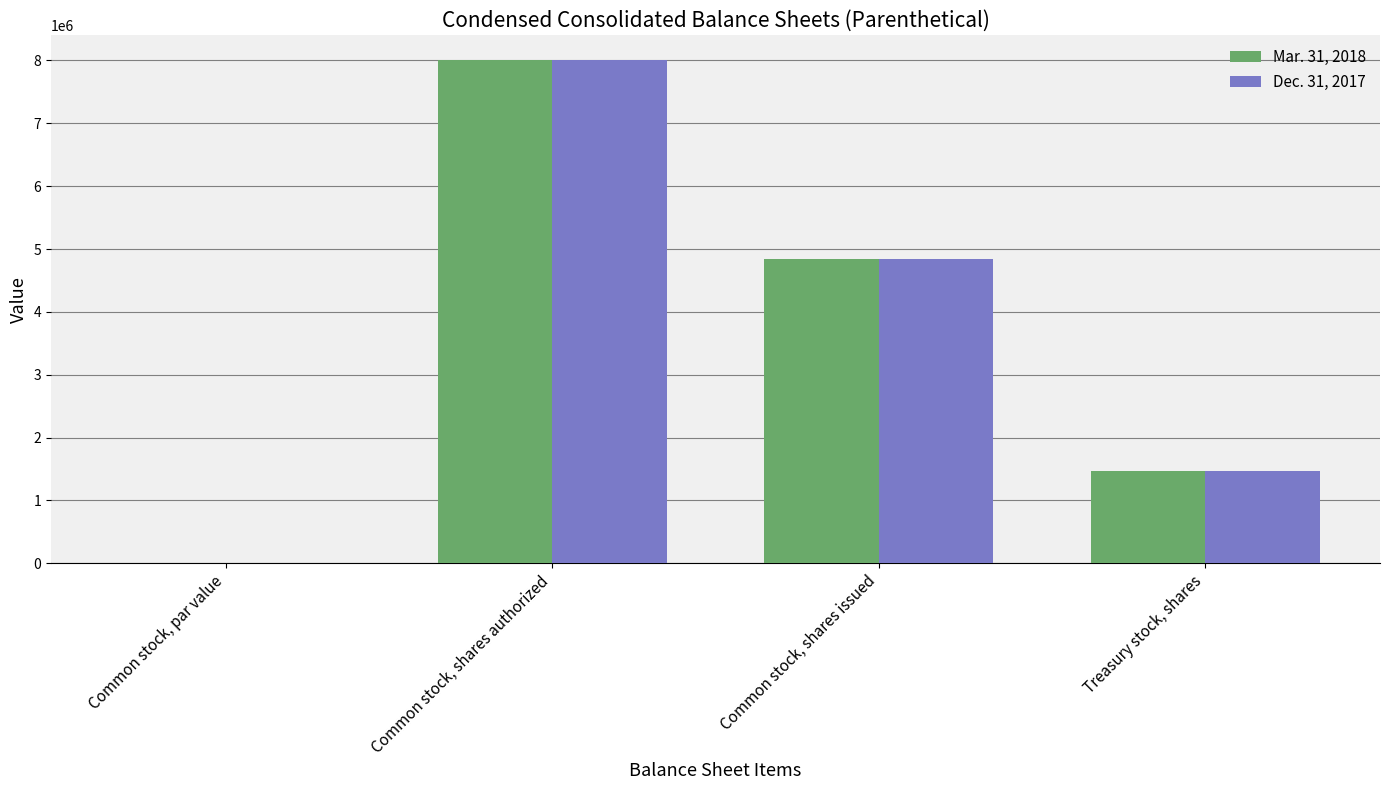

What is the sum of all Dec. 31, 2017 values?

14302083.5